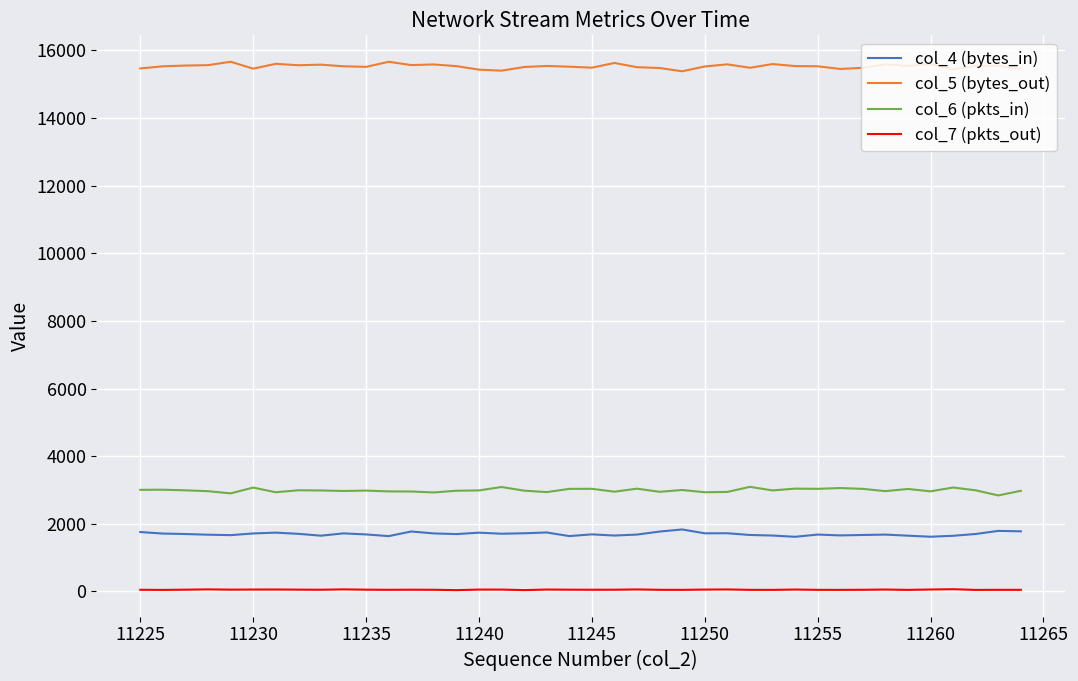

At how many categories does at least one series exceed 1999?

40